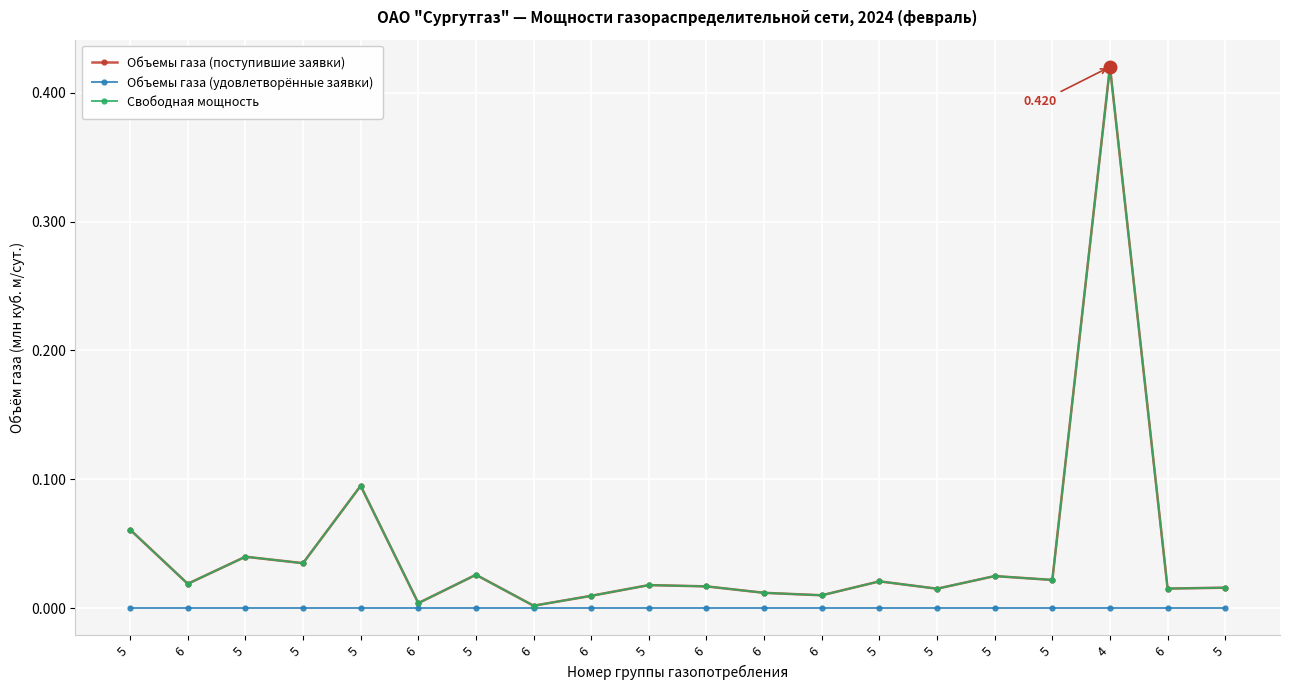

Rank the series by their maximum value, from lowest to highest.

Объемы газа (удовлетворённые заявки), Объемы газа (поступившие заявки), Свободная мощность